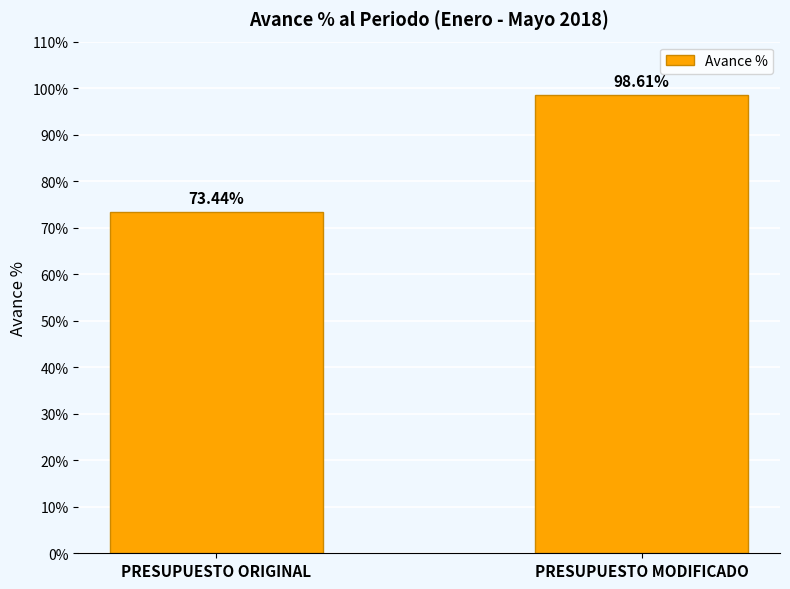

What is the difference between the maximum and minimum values?

25.2